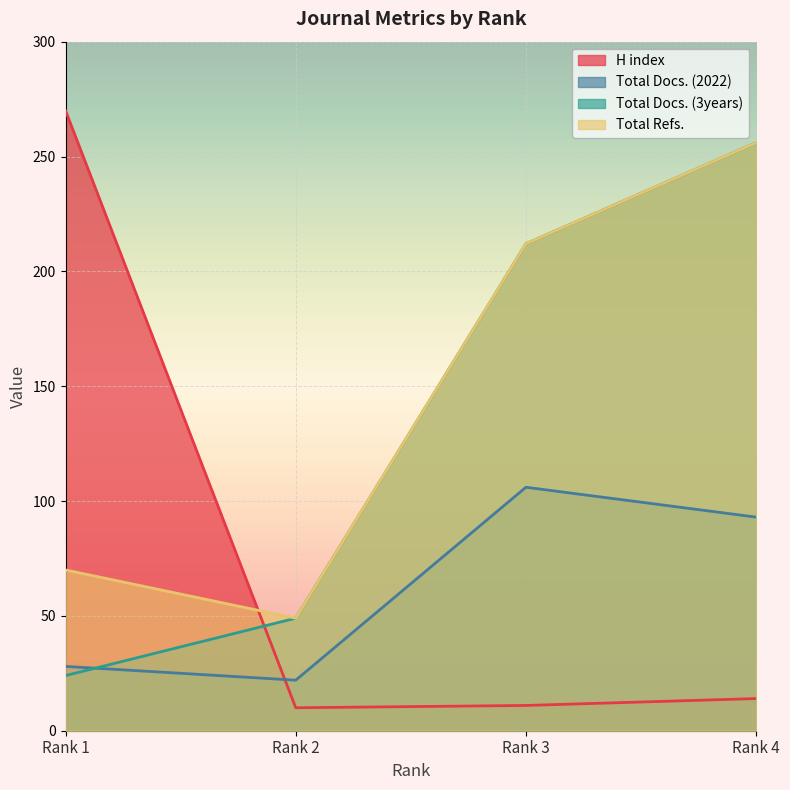

True or false: Total Refs. and Total Docs. (2022) cross at least once.

False